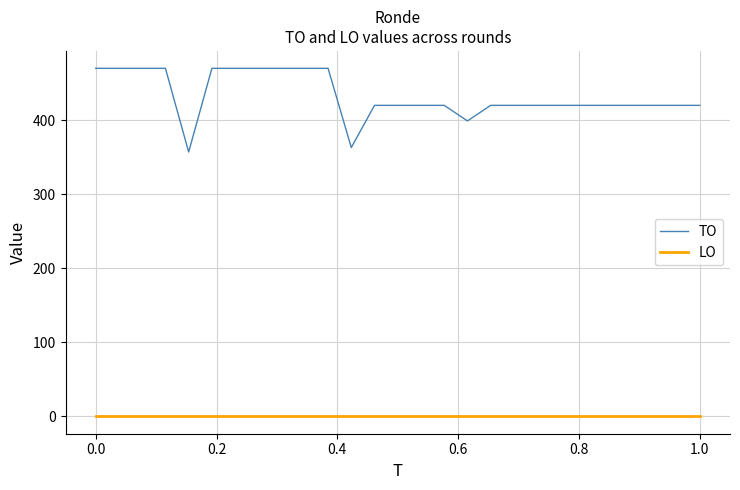

What is the difference between the maximum and minimum values in the TO series?

113